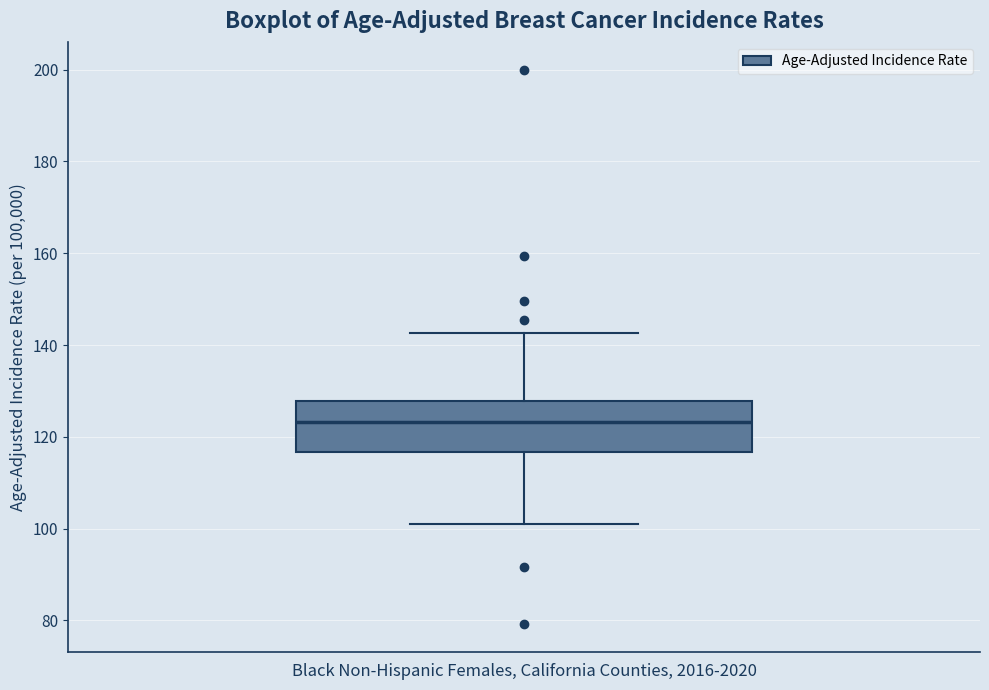

Transcribe this box plot: give where the median line is, the range the box spans, and where the two whiskers end, as read against the y-axis. The values are not printed on the chart, so give them approximately, as read against the axis.

median 124, box 116 to 128, whiskers 102 to 142